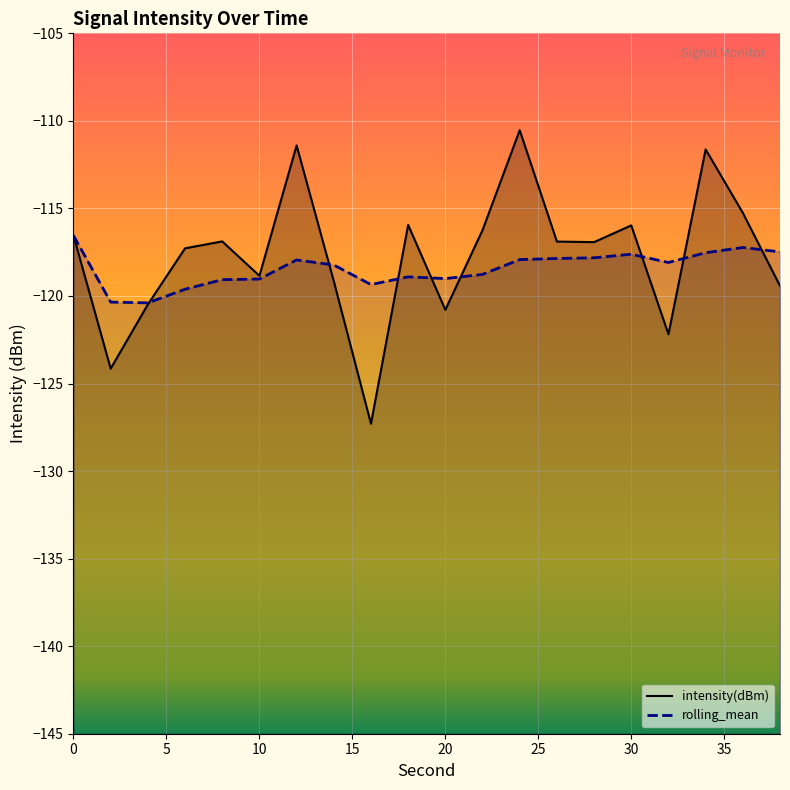

The intensity(dBm) series shows -116.6 at 0. True or false?

True